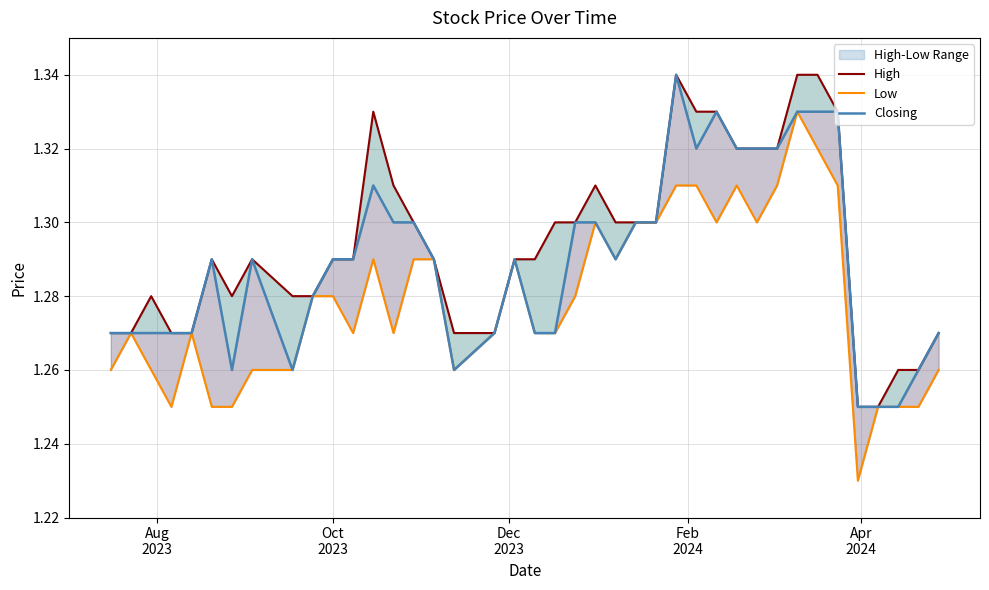

True or false: High has a value of 0.3 at 38.

False